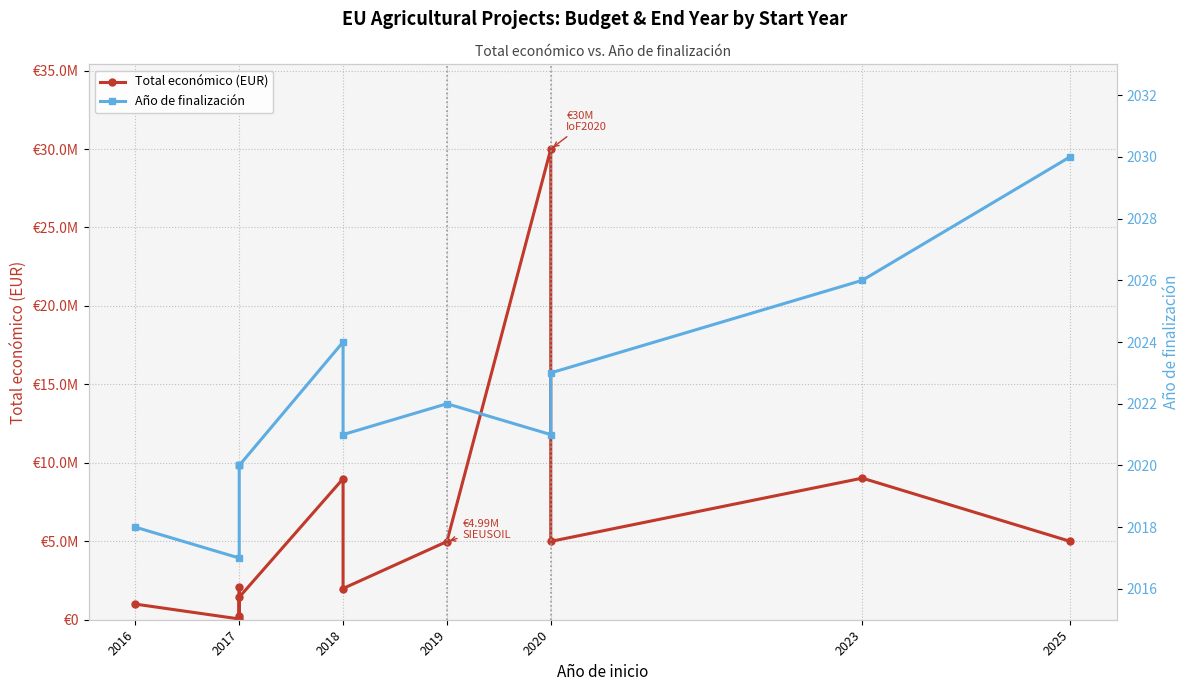

At how many categories does at least one series exceed 17600900?

1